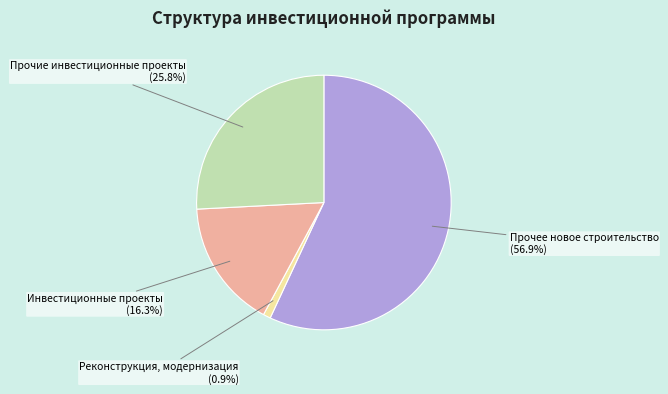

True or false: Прочие инвестиционные проекты accounts for 26% of the total.

True